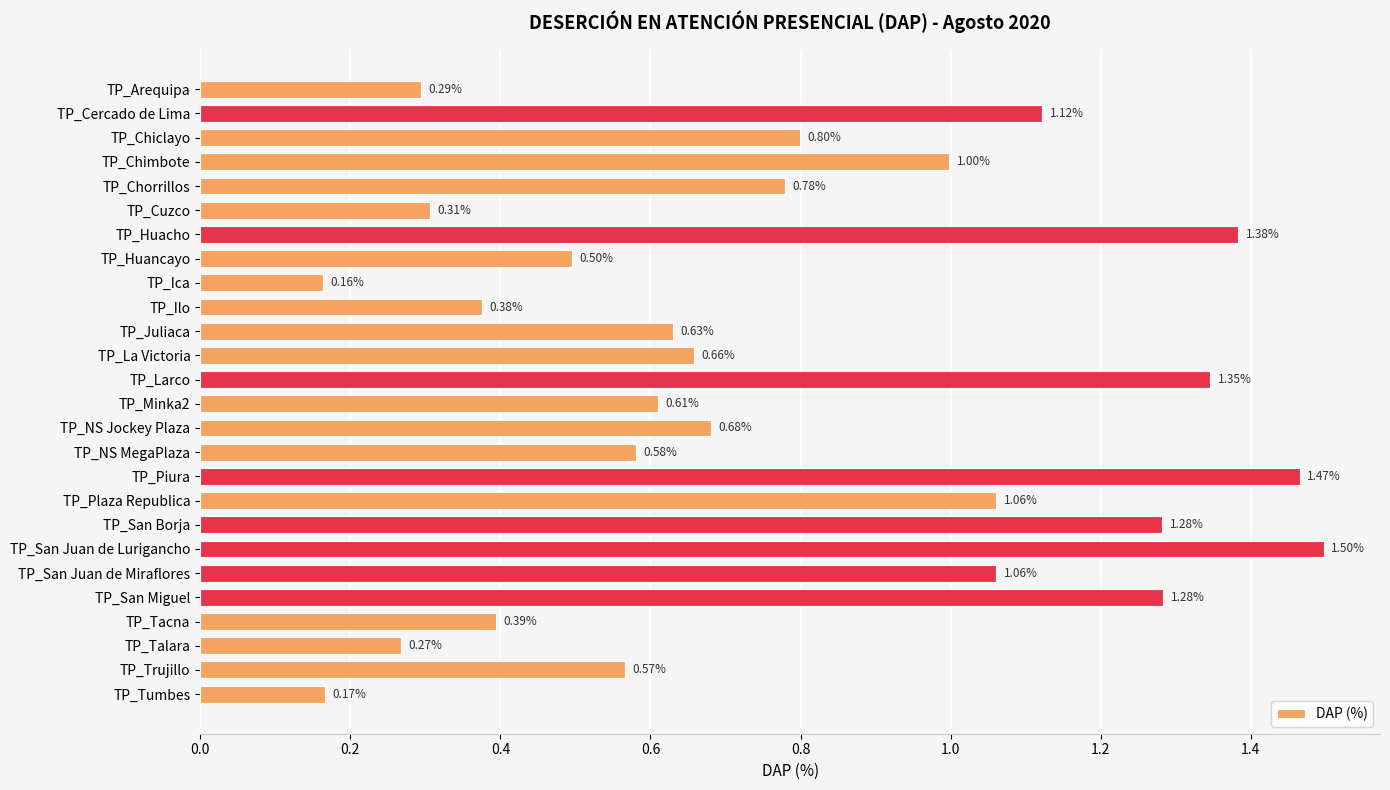

What is the sum of all values?

20.3